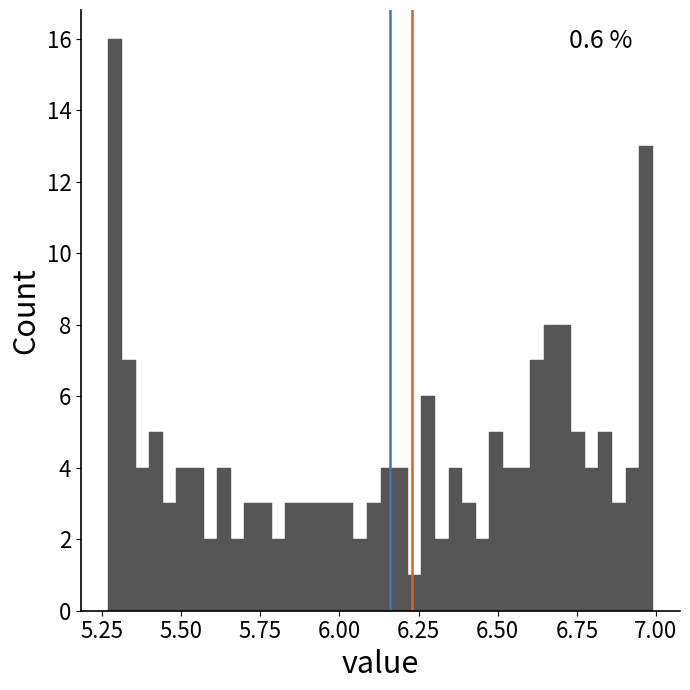

Around what value on the x-axis is the tallest bar? Give the approximate position of its centre, as read against the axis.

5.30